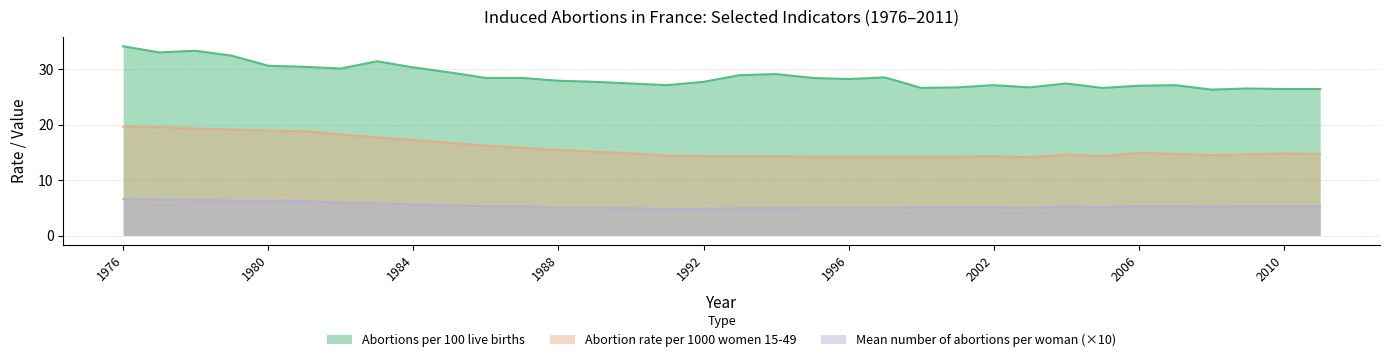

True or false: Abortions per 100 live births has a value of 28.9 at 1993.

True